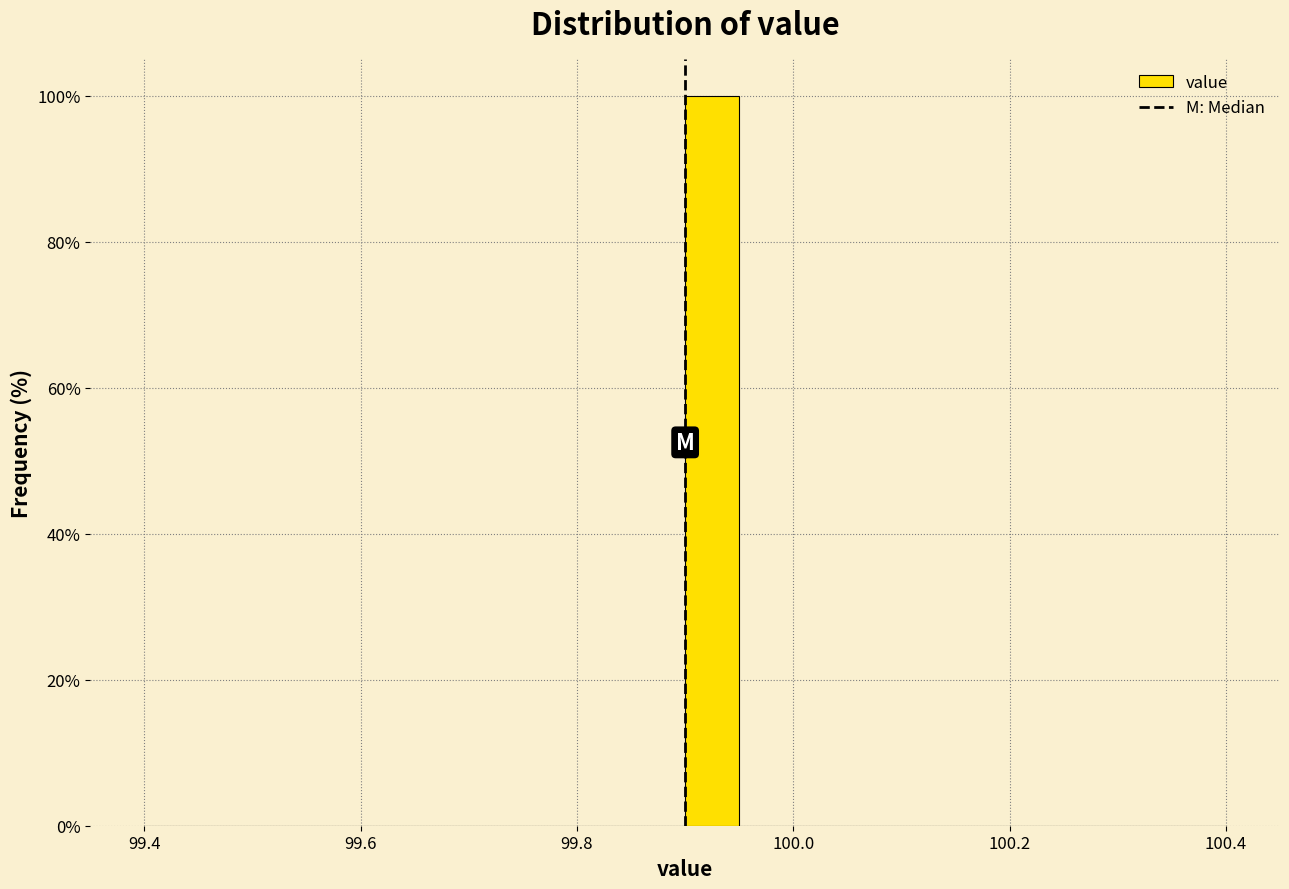

Around what value on the x-axis is the tallest bar? Give the approximate position of its centre, as read against the axis.

99.92